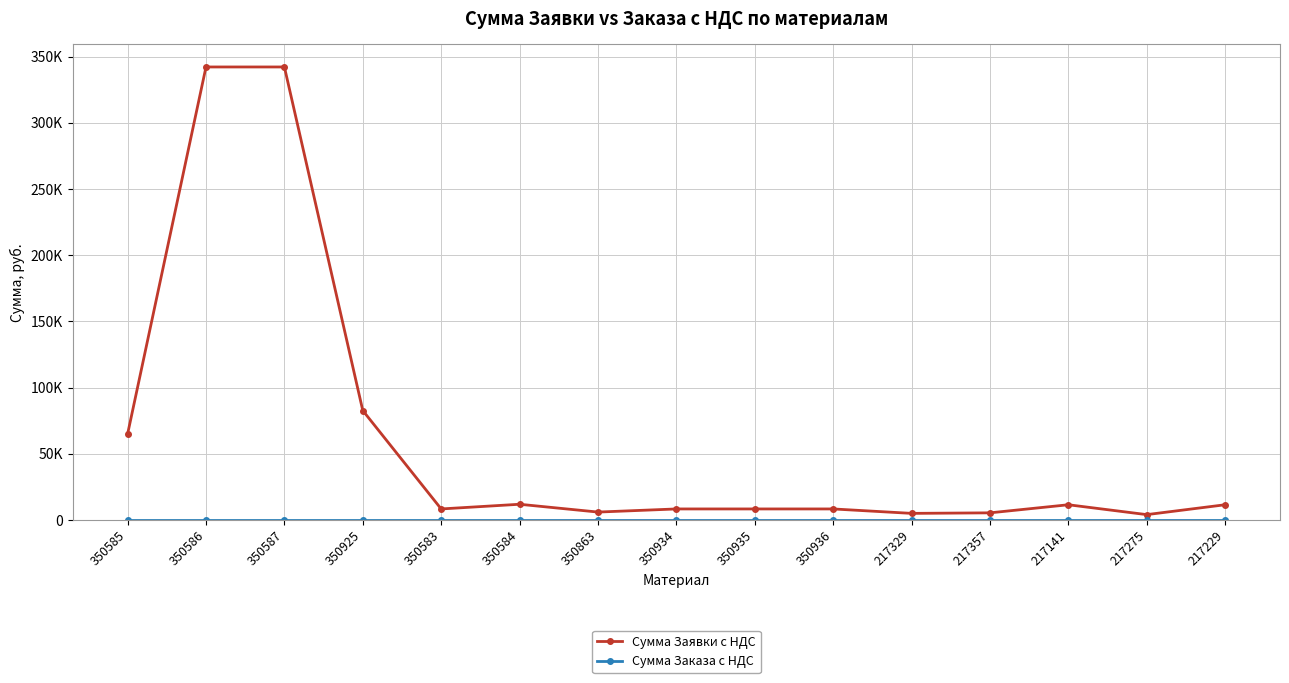

Which has a higher value, 217329 or 350583?

350583